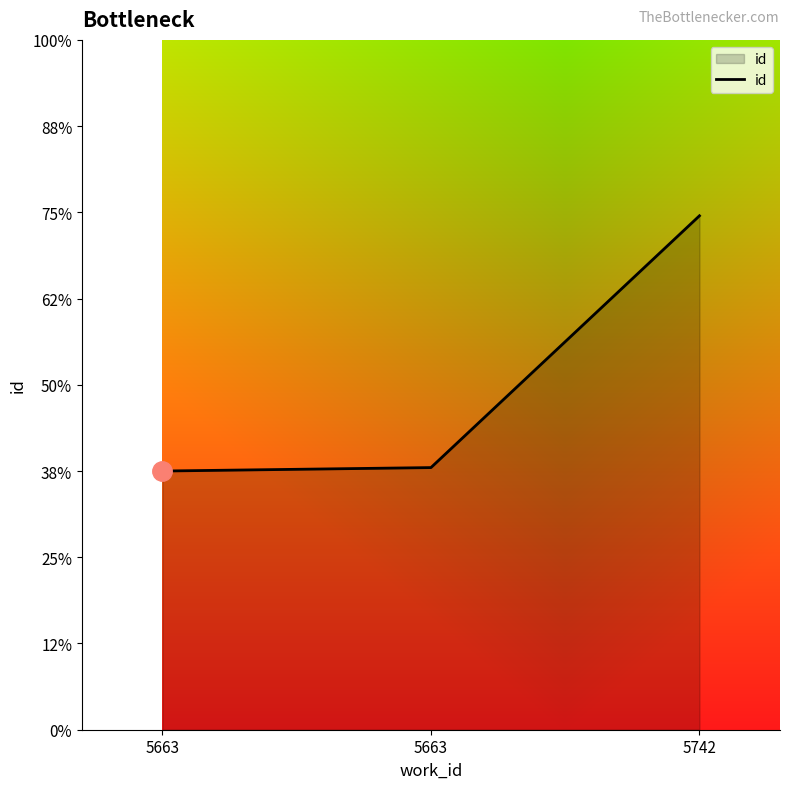

What is the difference between the maximum and second lowest values?

146